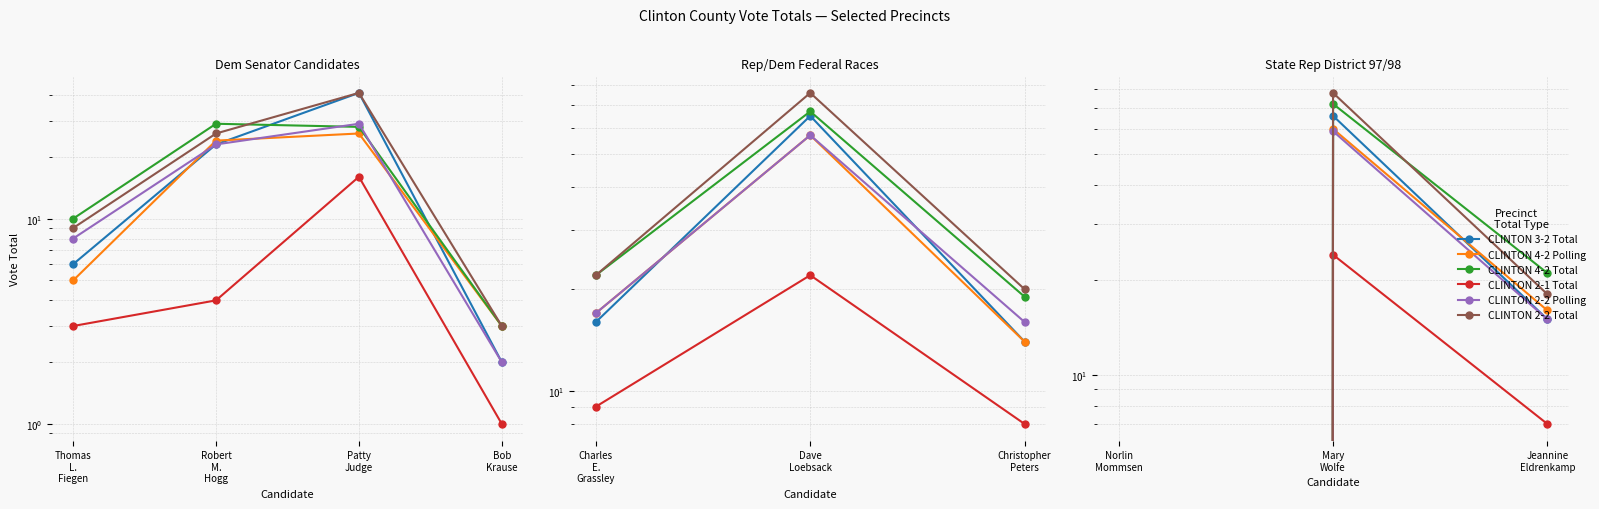

Between Mary Wolfe and Jeannine Eldrenkamp, which series saw the biggest shift?

CLINTON 2-2 Total